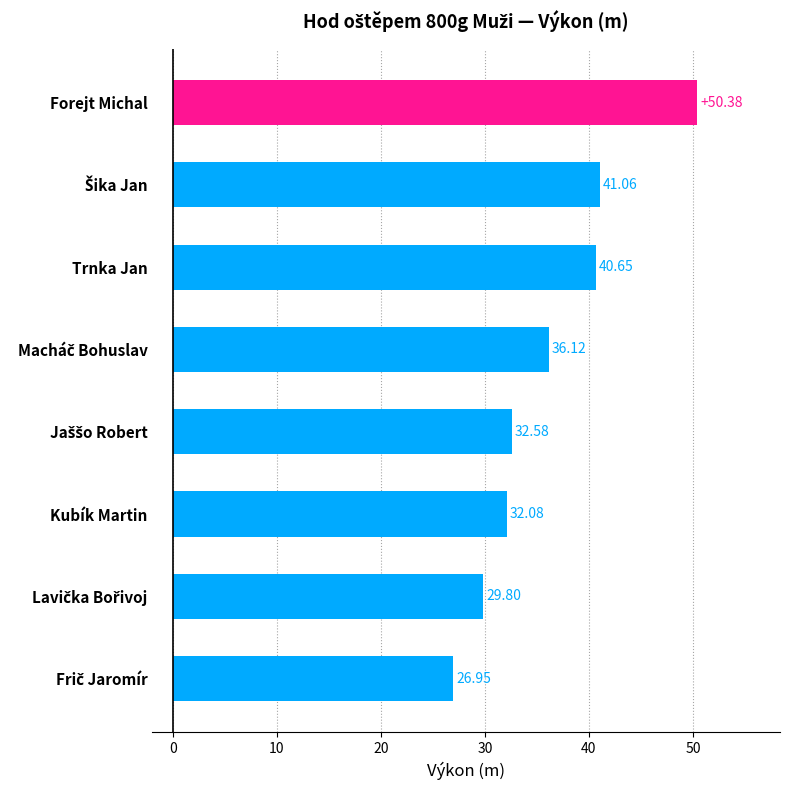

What is the average value?

36.2